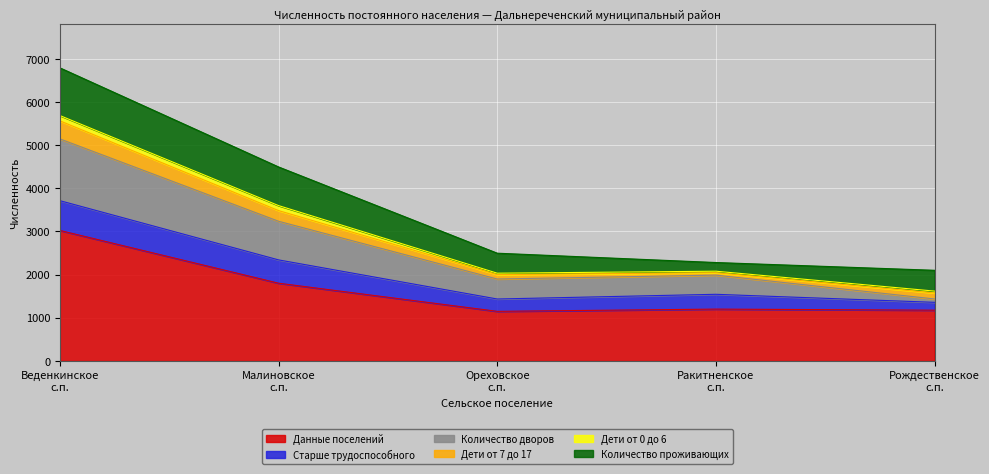

What is the approximate value of Старше трудоспособного at Веденкинское сельское поселение?

690